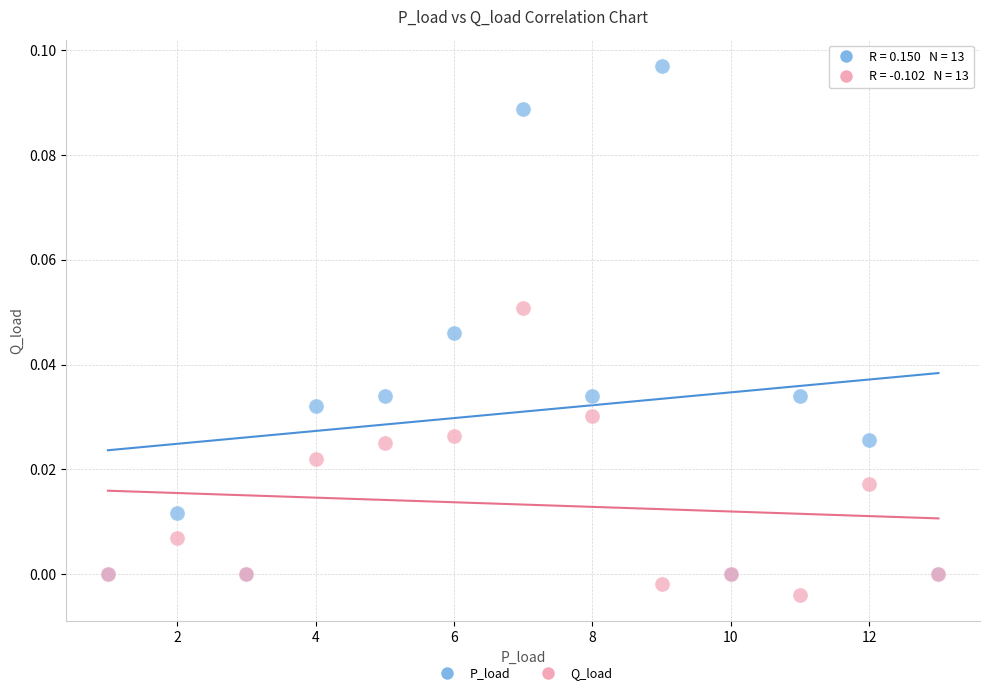

Which series contains the highest Y value?

P_load